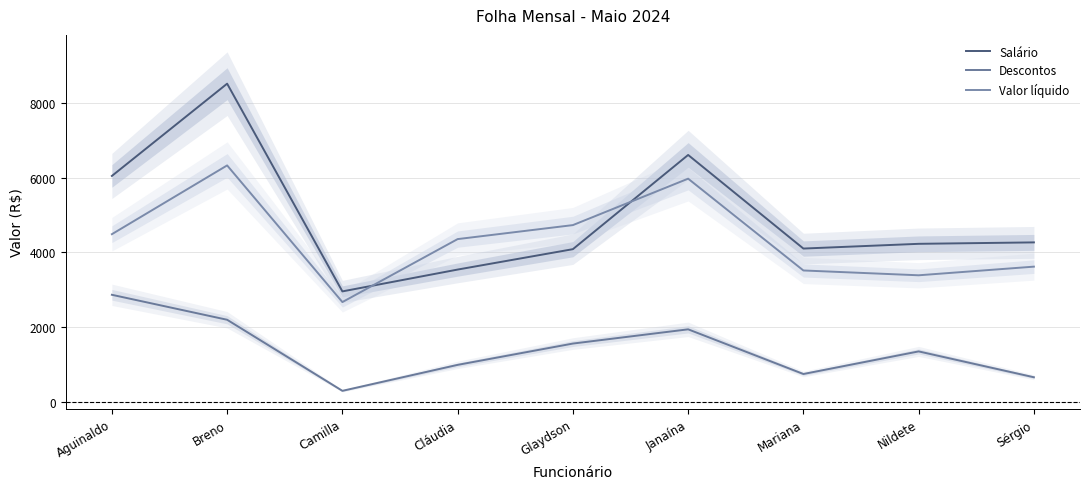

Rank the categories by Valor líquido value from highest to lowest.

Breno, Janaína, Glaydson, Aguinaldo, Cláudia, Sérgio, Mariana, Nildete, Camilla